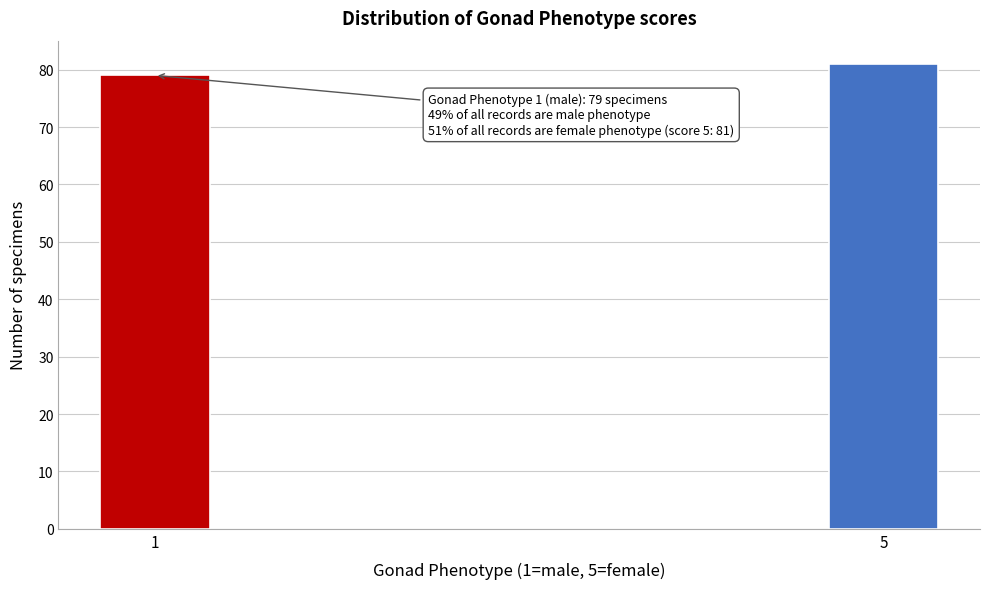

Reading left to right, list all the values displayed in this chart.

1=79	5=81